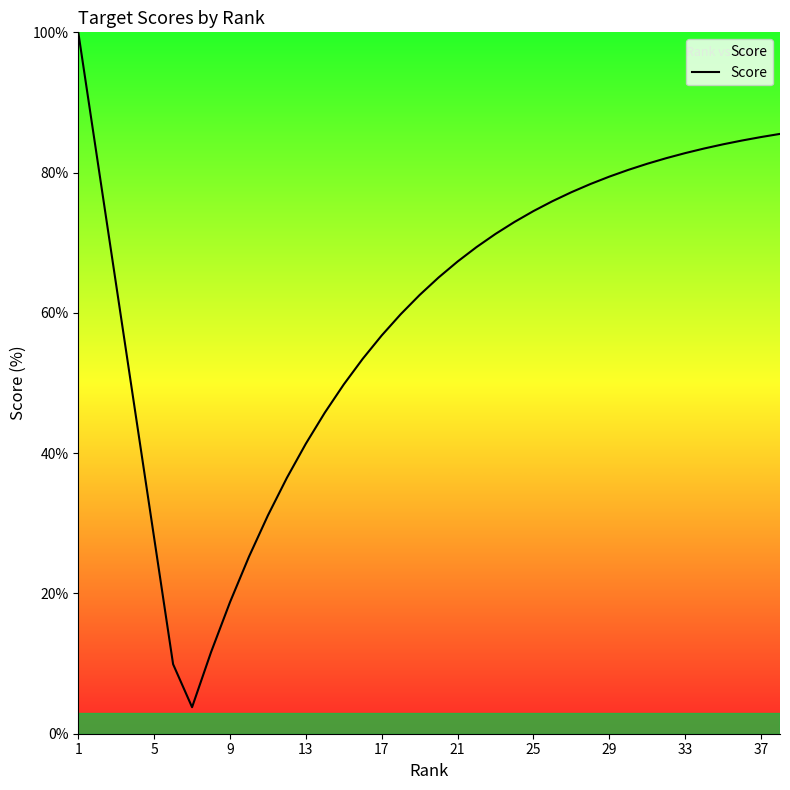

What is the smallest value displayed?

3.8